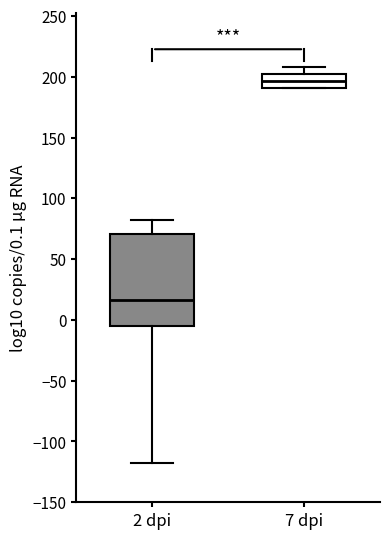

Where does the upper whisker of the box for 2 dpi end on the y-axis? The values are not printed on the chart, so give them approximately, as read against the axis.

80